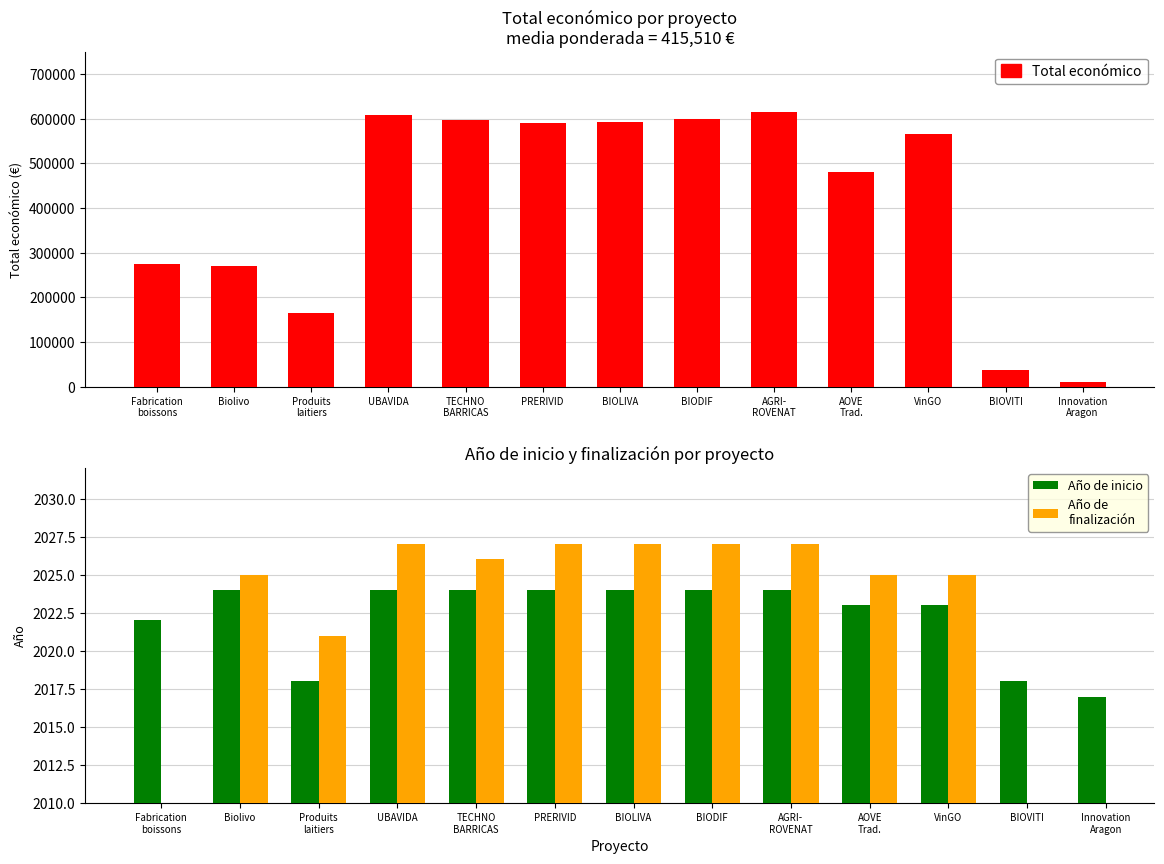

Which has a higher value, UBAVIDA or Biolivo?

UBAVIDA